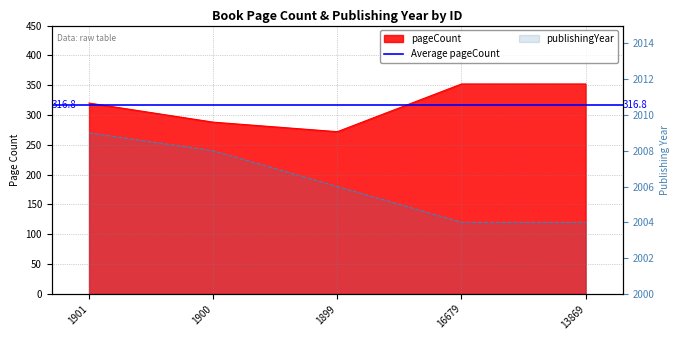

What is the lowest value of the pageCount series?

272